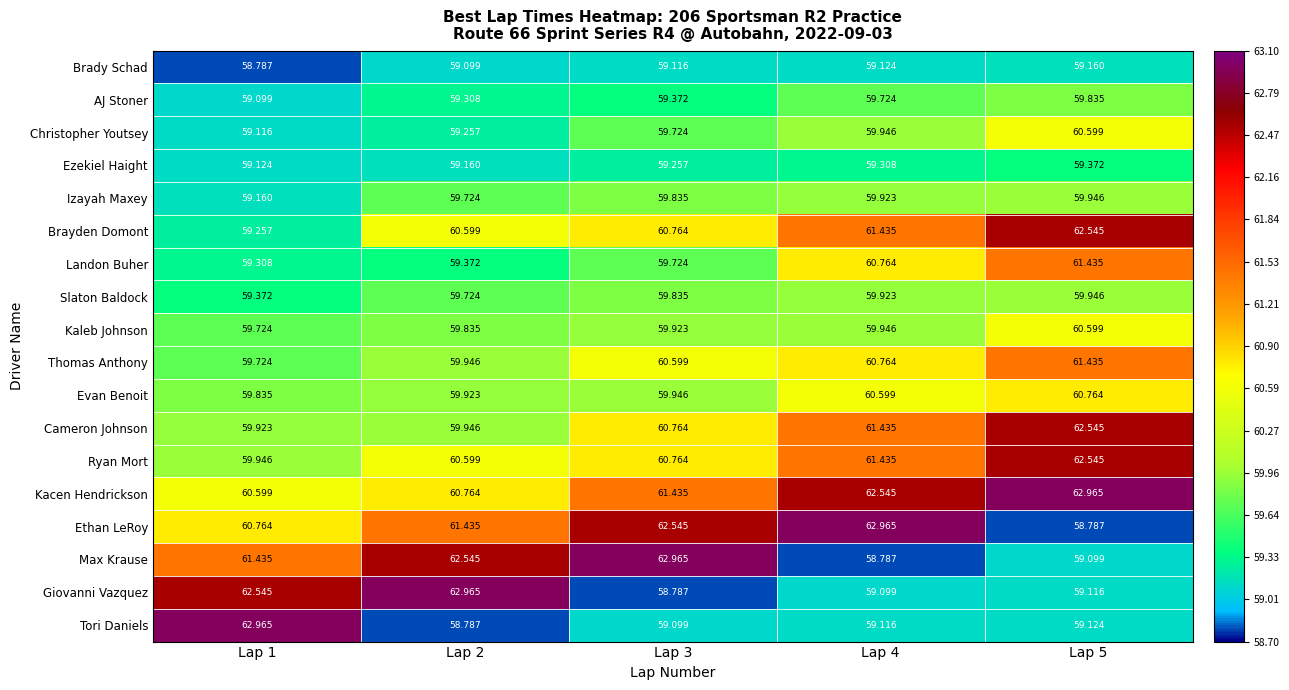

Which series has the largest total across all categories?

Kacen Hendrickson